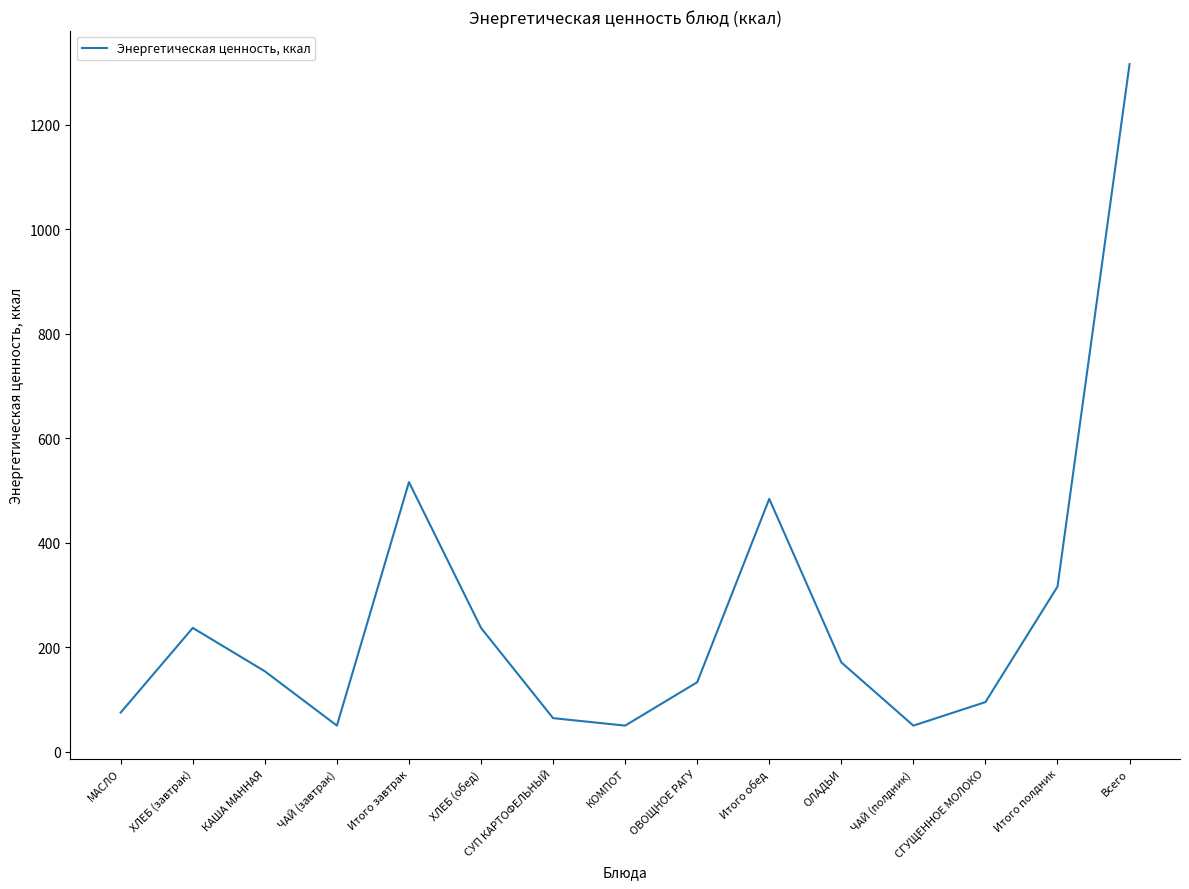

What is the ratio of the value at ЧАЙ (завтрак) to the value at ОЛАДЬИ?

0.3